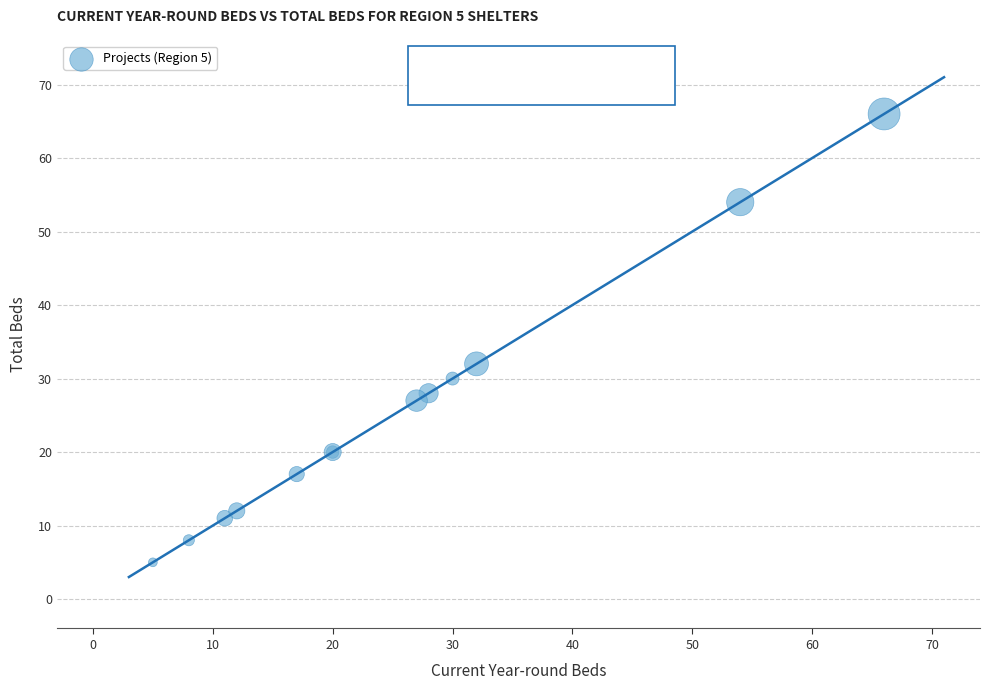

What Y value in the scatter plot is closest to 35?

32